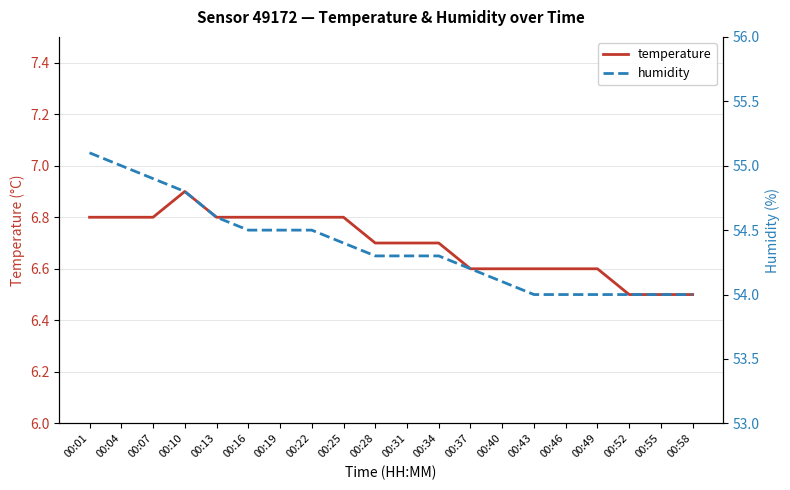

List the series in order of their peak value, highest first.

humidity, temperature